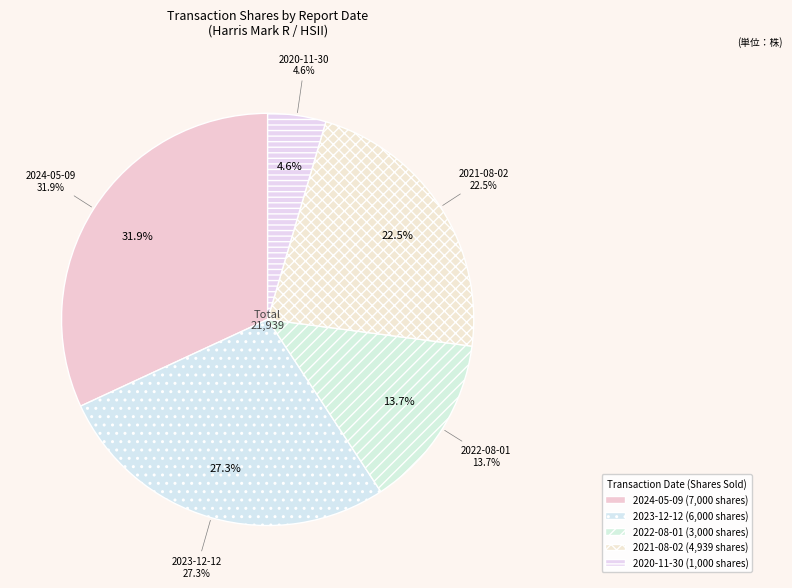

What is the change in value from 2024-05-09 to 2023-12-12?

-1000